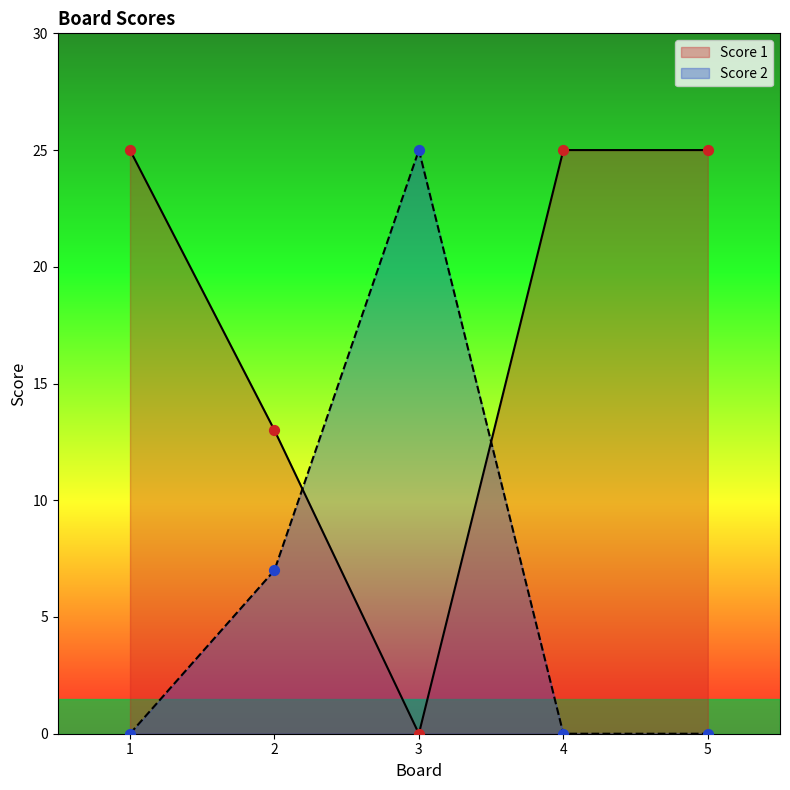

Which series contains the lowest Y value?

Score 1